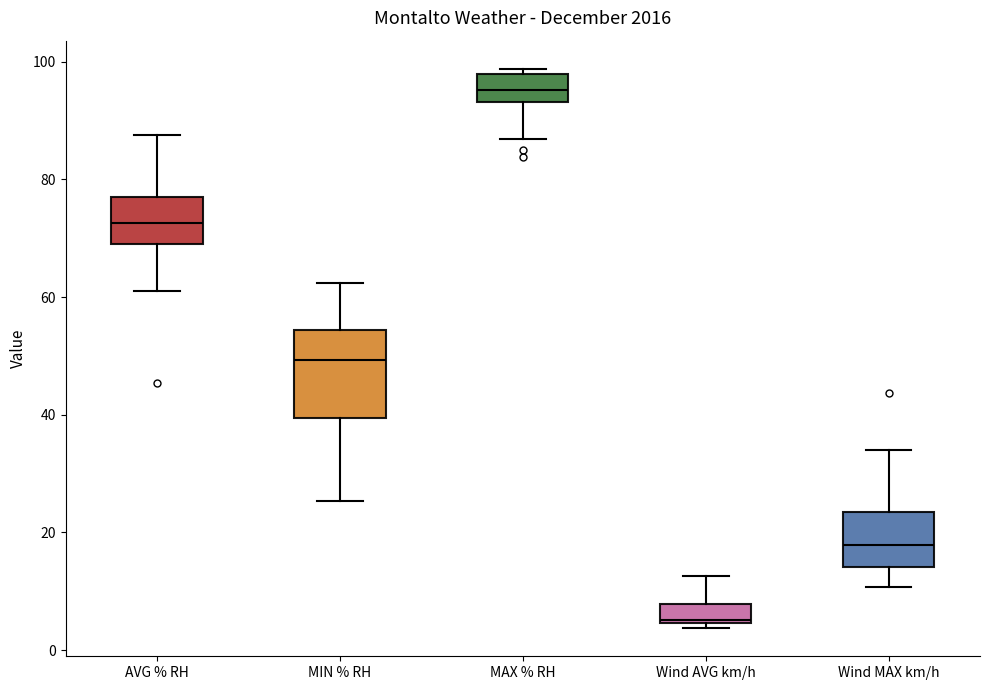

Where does the median line of the box for MIN % RH sit on the y-axis? The values are not printed on the chart, so give them approximately, as read against the axis.

50